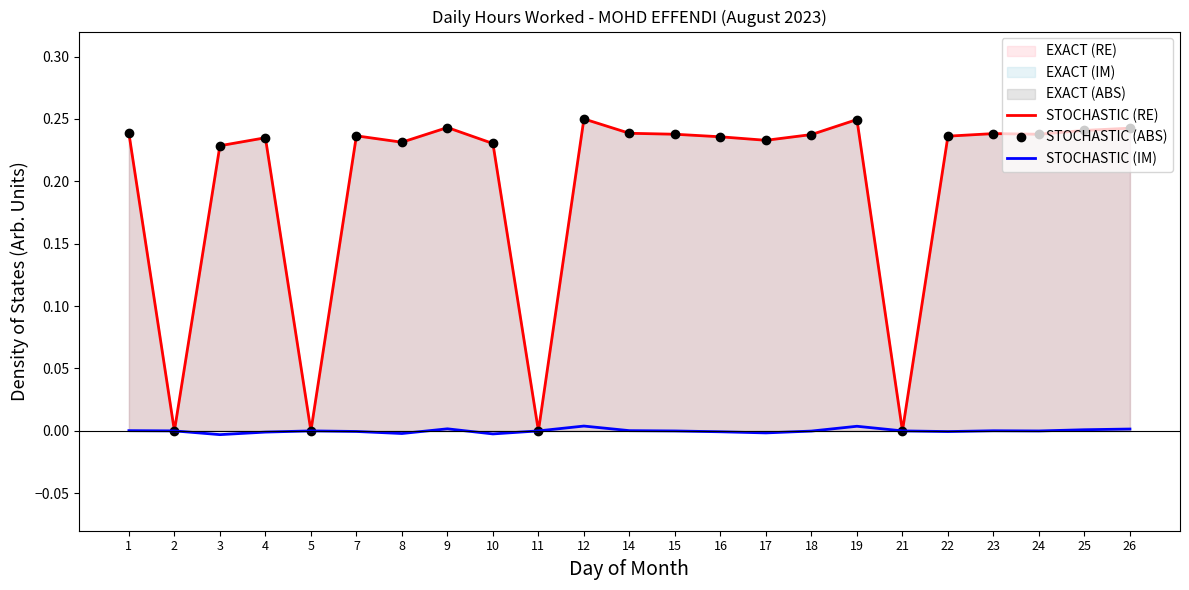

True or false: STOCHASTIC (RE) has more than 0 points higher than both neighbors.

True